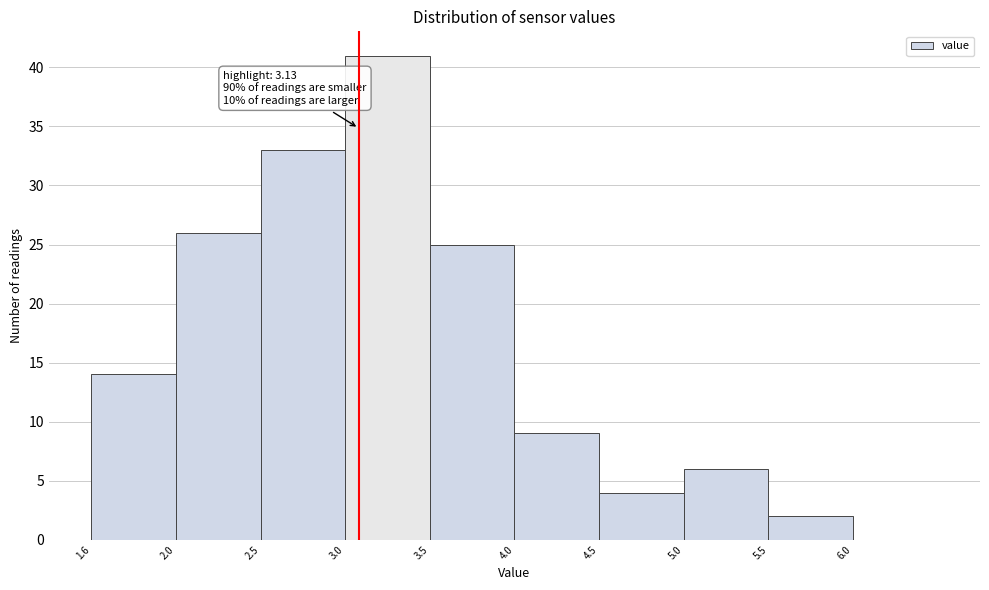

Over which range of the x-axis is the bar tallest?

3.05 to 3.55